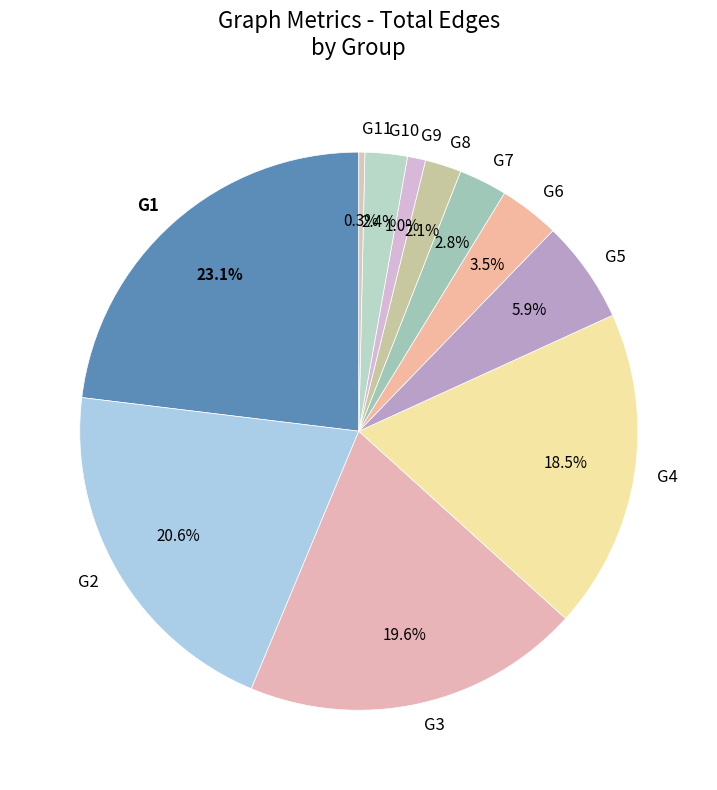

Is it true that G11 is 8% of the pie?

False